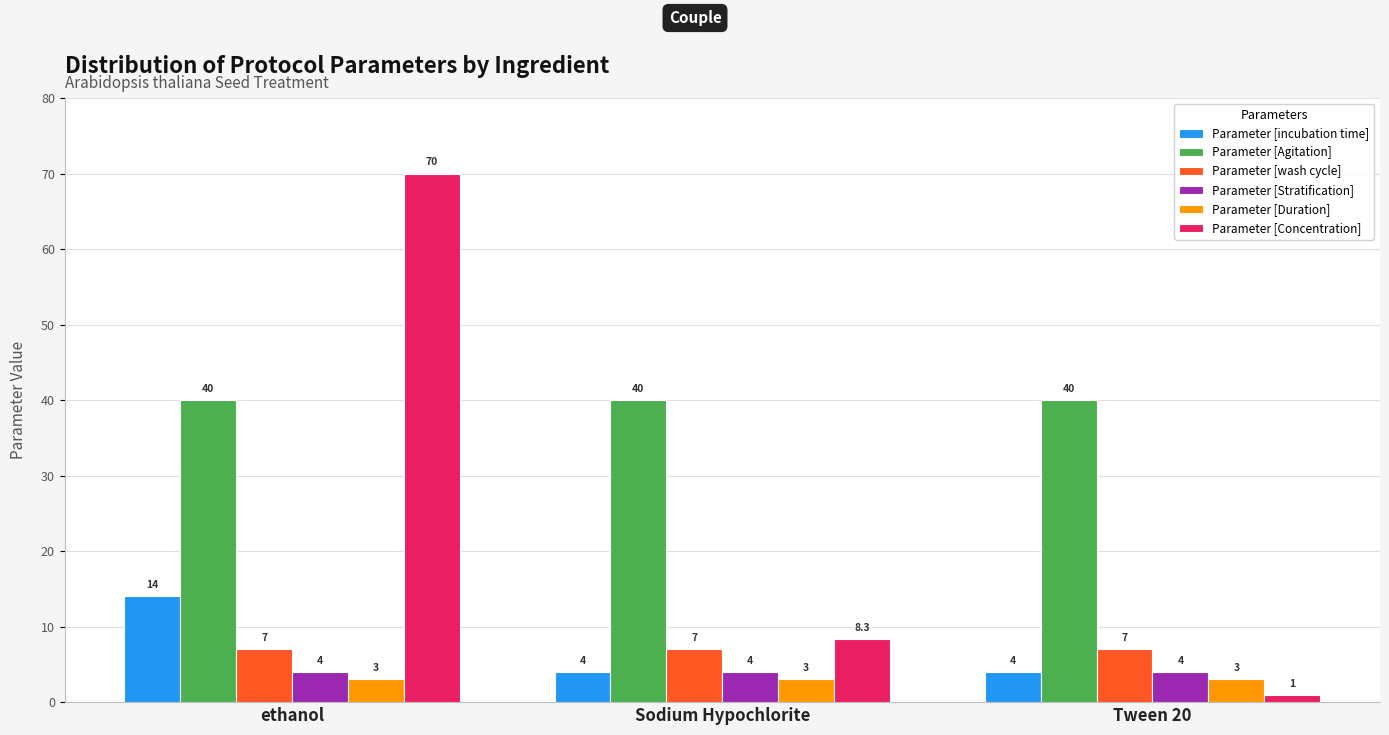

Reading left to right, what are all the values shown in this chart?

Parameter [incubation time]: 14.0	4.0	4.0
Parameter [Agitation]: 40.0	40.0	40.0
Parameter [wash cycle]: 7.0	7.0	7.0
Parameter [Stratification]: 4.0	4.0	4.0
Parameter [Duration]: 3.0	3.0	3.0
Parameter [Concentration]: 70.0	8.3	1.0